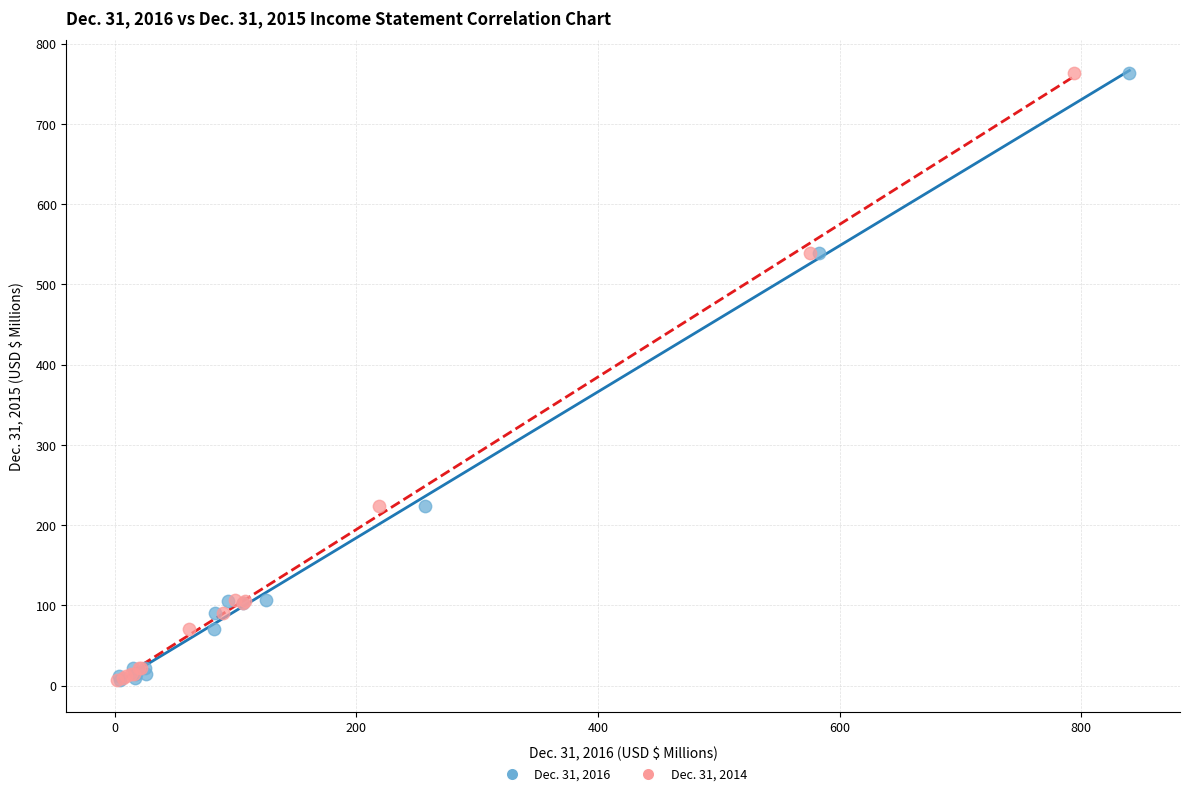

What are all the series names shown in the legend?

Dec. 31, 2016, Dec. 31, 2014